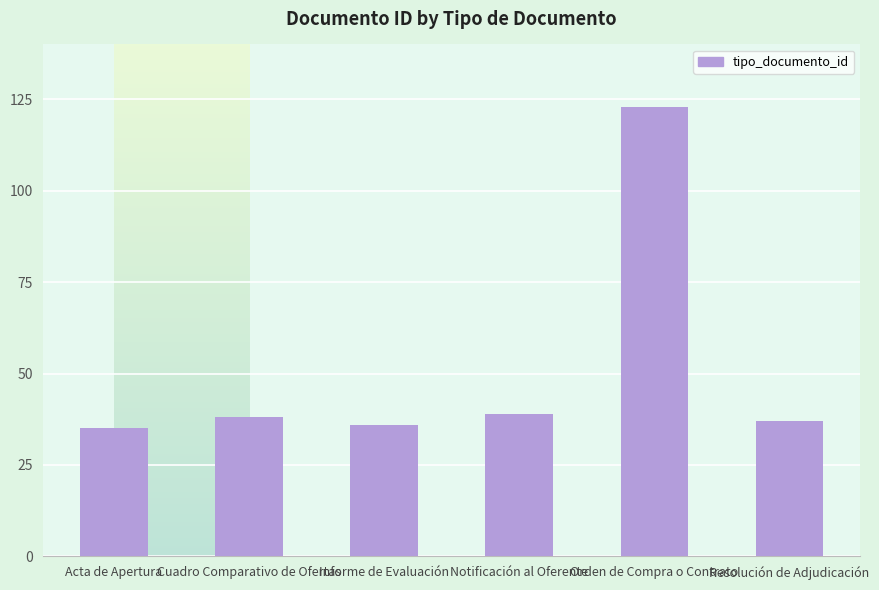

What is the difference between the maximum and minimum values?

88